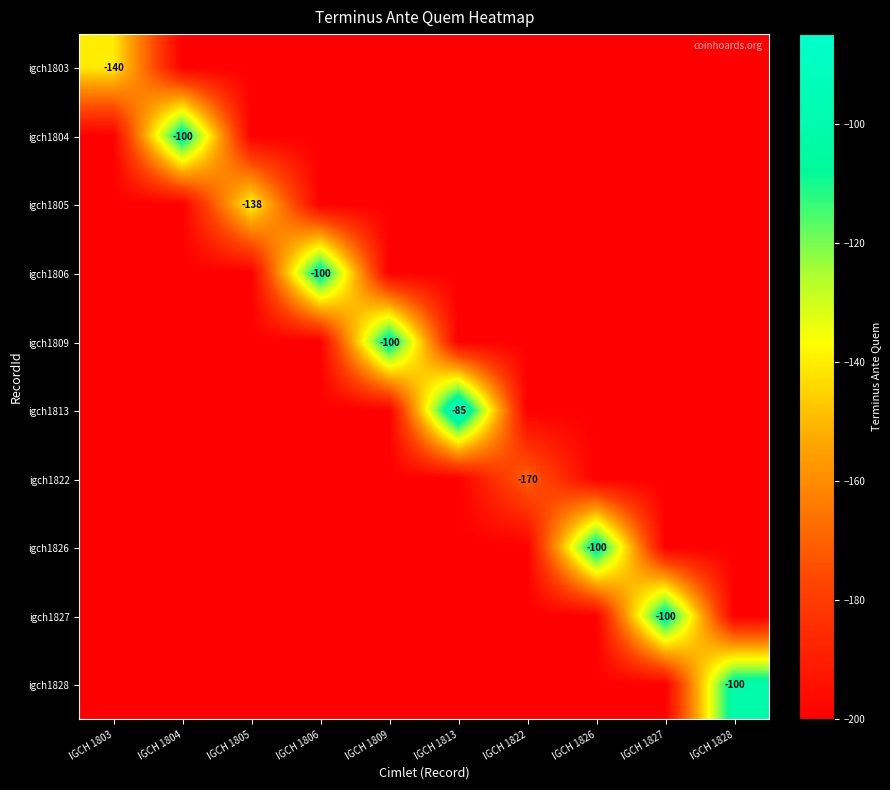

The value of igch1805 at IGCH 1805 is -76. True or false?

False